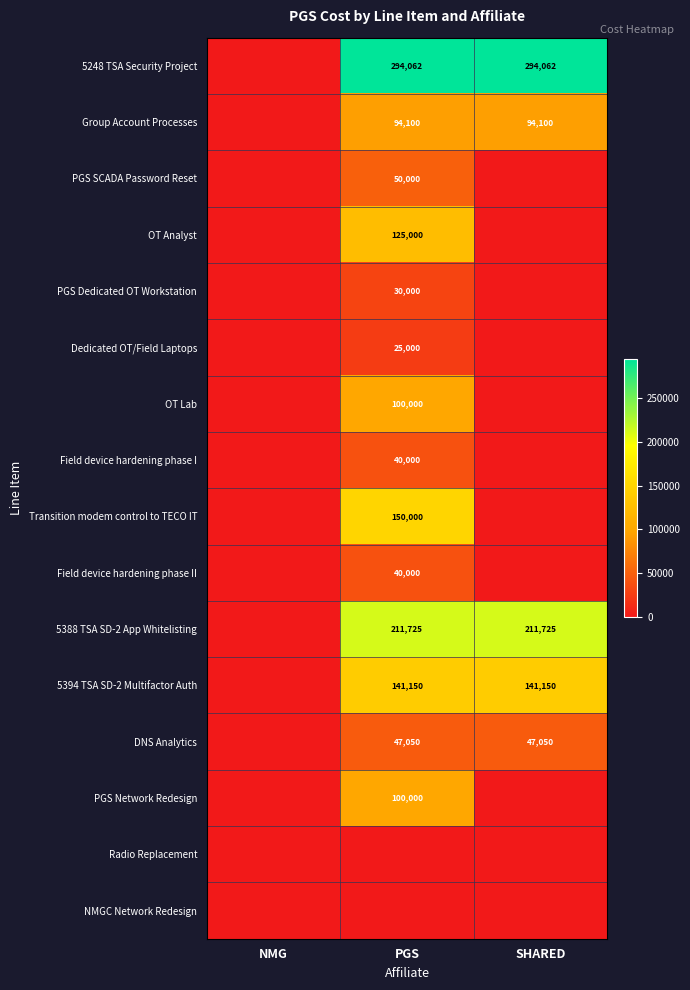

What is the greatest value displayed?

294062.5